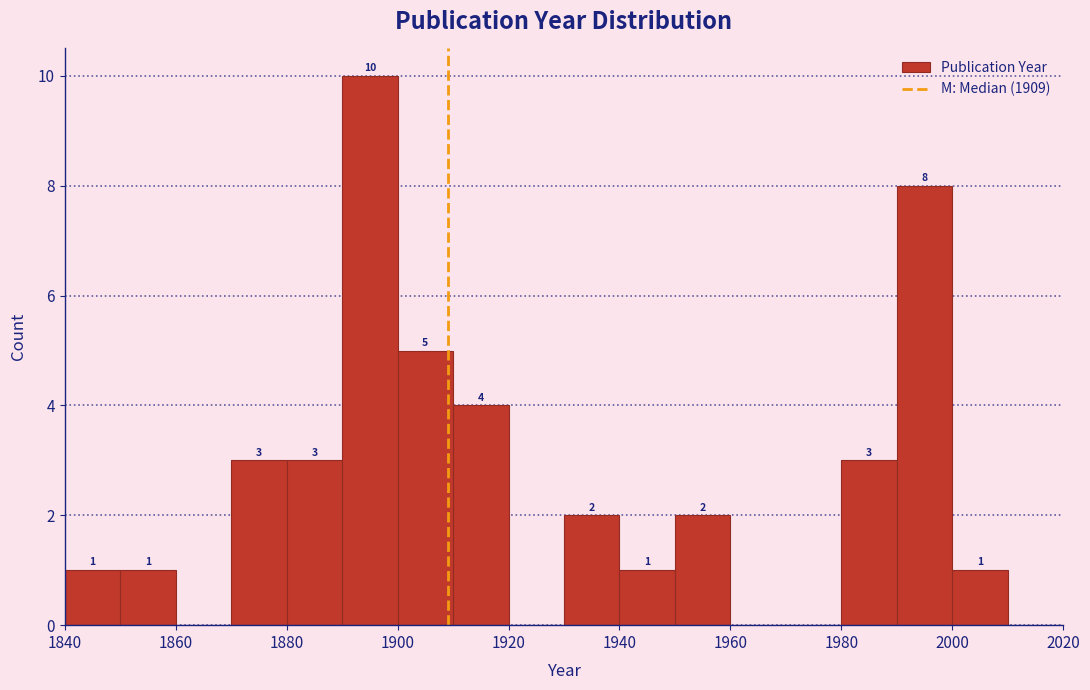

Over which range of the x-axis is the bar tallest?

1890 to 1900